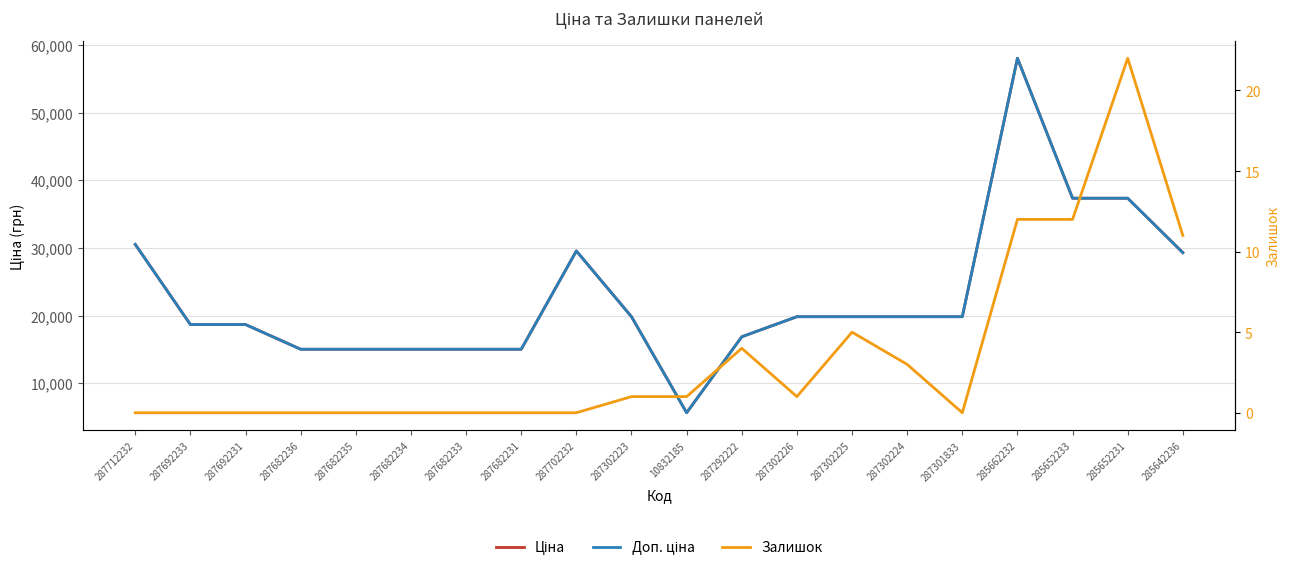

The Ціна series shows 31535.5 at 287692233. True or false?

False